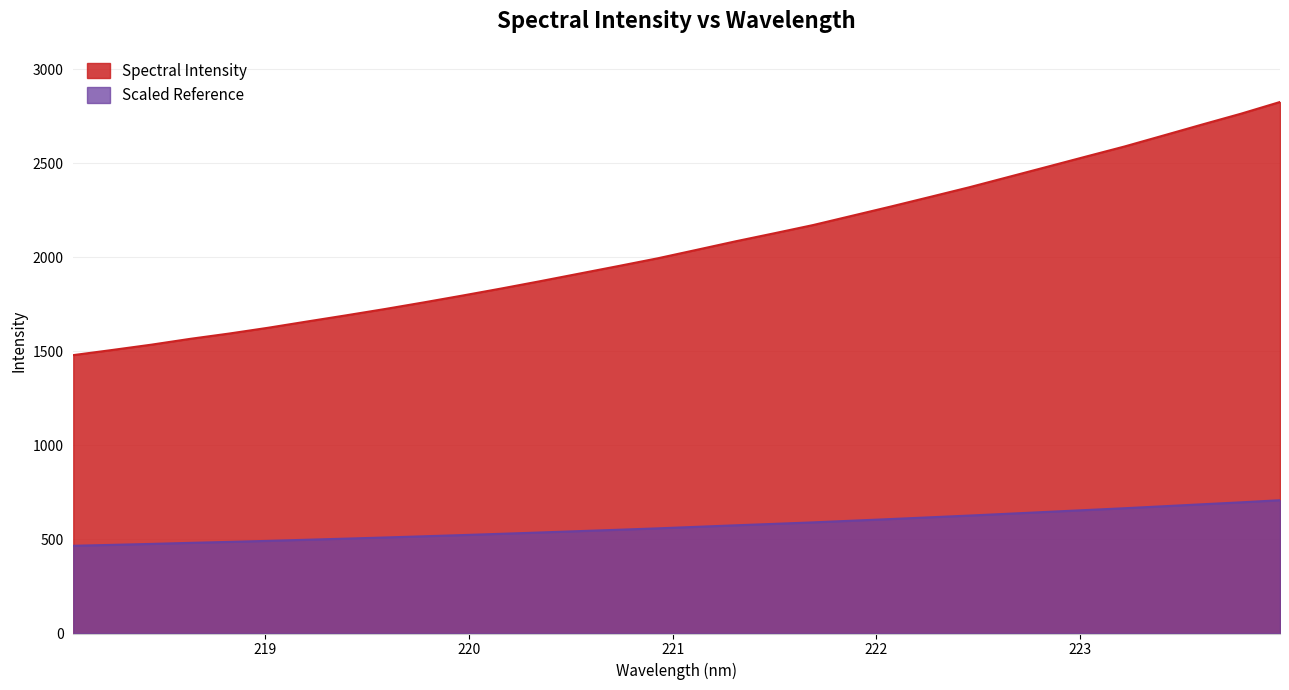

The value at 222.263 is 3162.2. True or false?

False